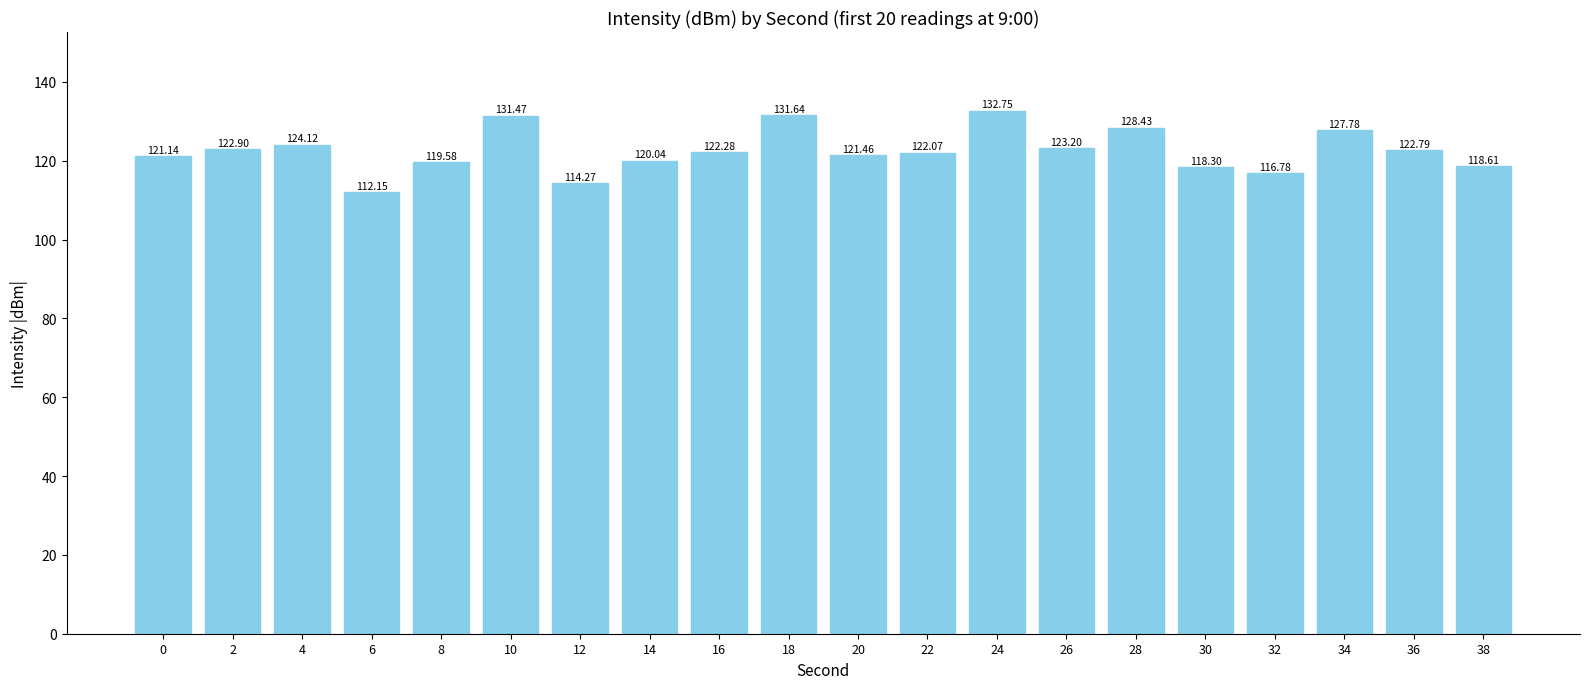

How many distinct data groups are displayed?

1